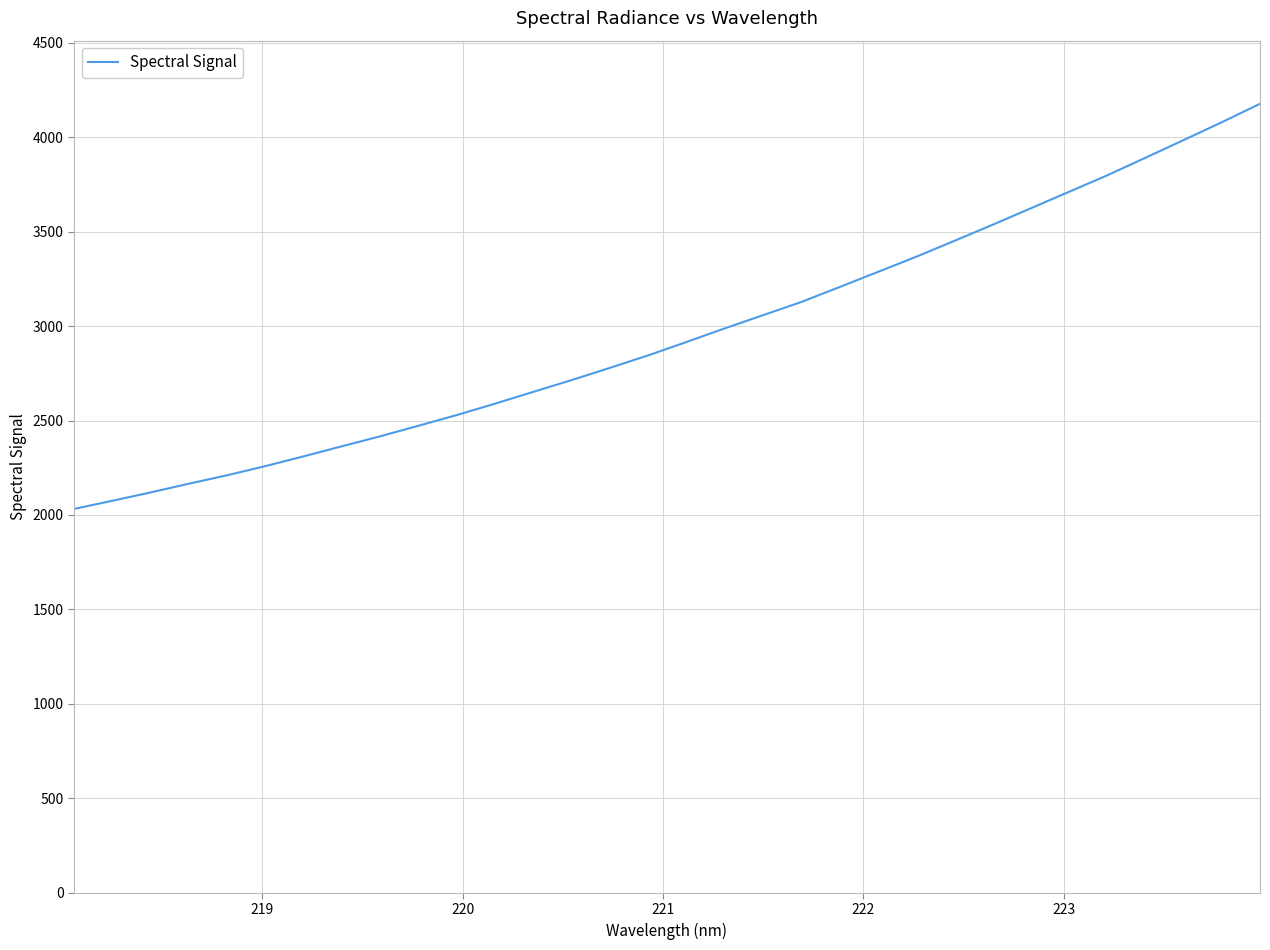

What is the smallest value displayed?

2032.0